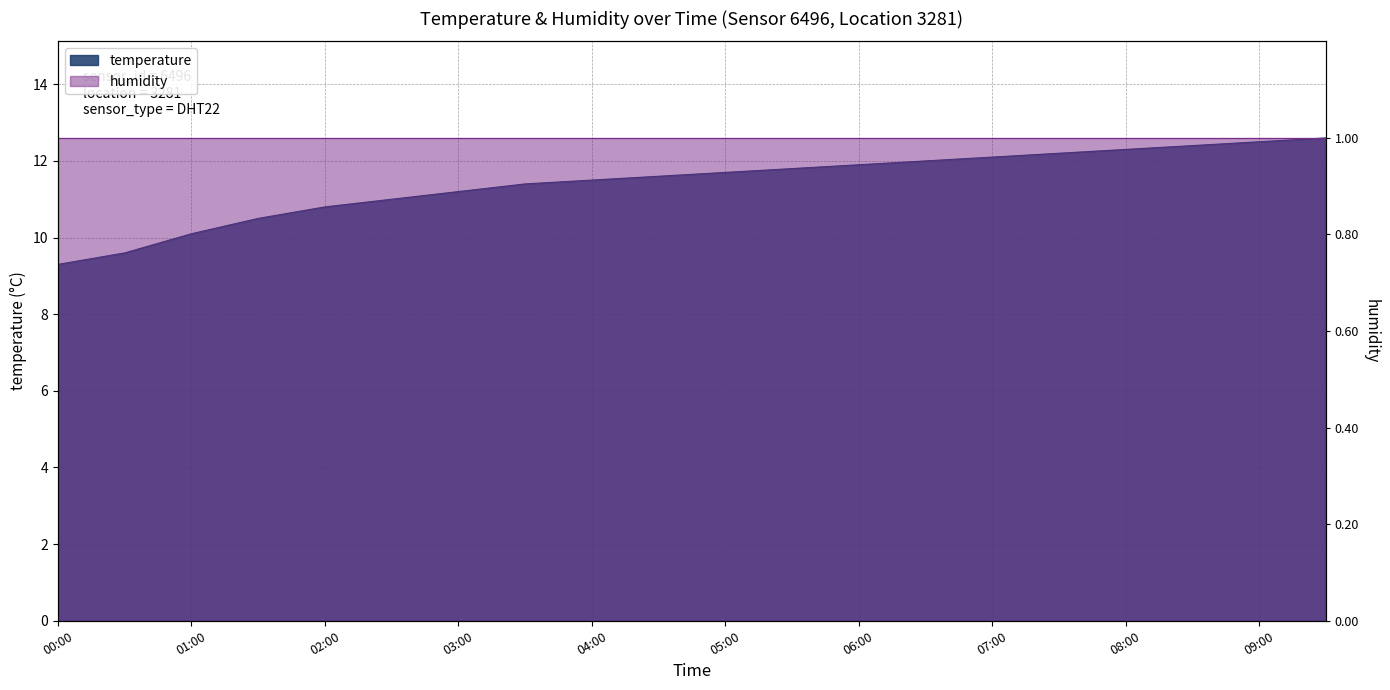

Rank the categories by value from lowest to highest.

00:00, 00:30, 01:00, 01:30, 02:00, 02:30, 03:00, 03:30, 04:00, 04:30, 05:00, 05:30, 06:00, 06:30, 07:00, 07:30, 08:00, 08:30, 09:00, 09:30